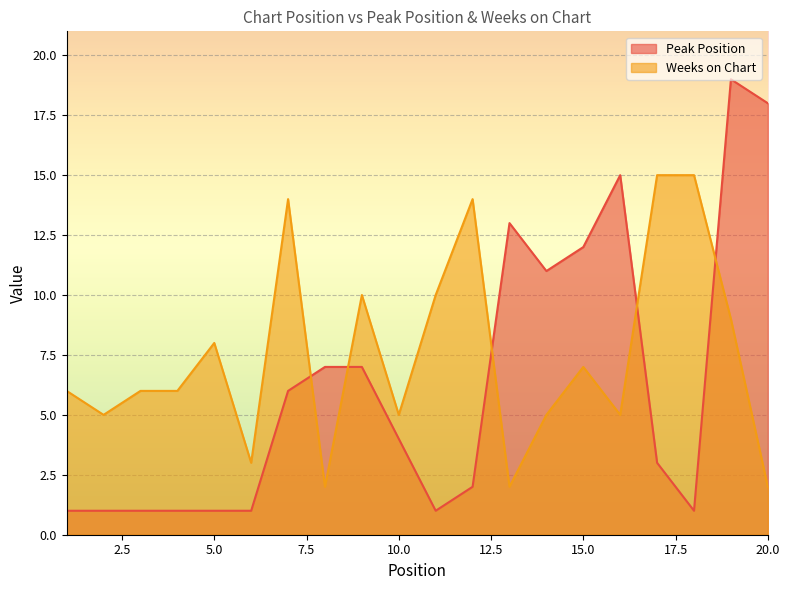

The value of Weeks on Chart at 20.0 is 3. True or false?

False